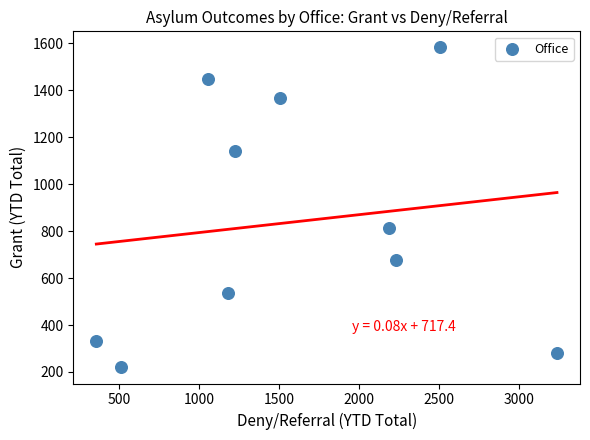

What Y value in the scatter plot is closest to 901?

812